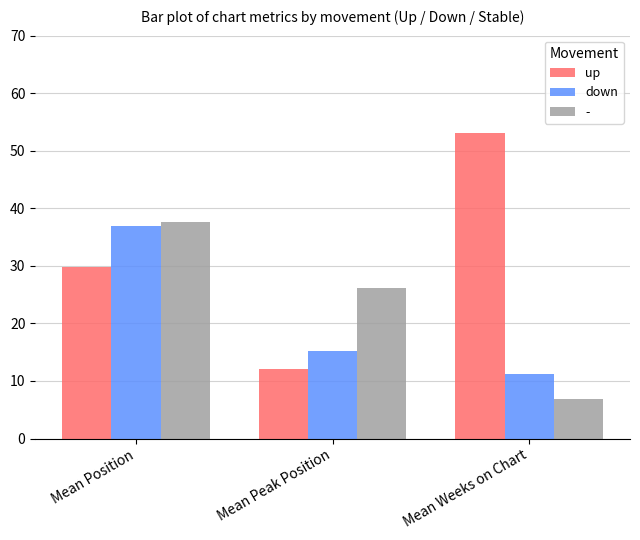

What is the greatest value displayed?

53.1